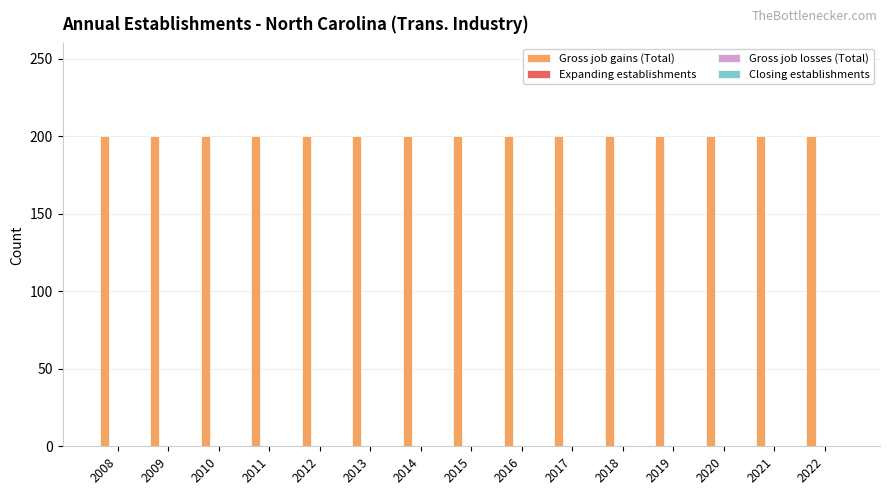

List the labels in order of Closing establishments value, largest first.

2008, 2009, 2010, 2011, 2012, 2013, 2014, 2015, 2016, 2017, 2018, 2019, 2020, 2021, 2022